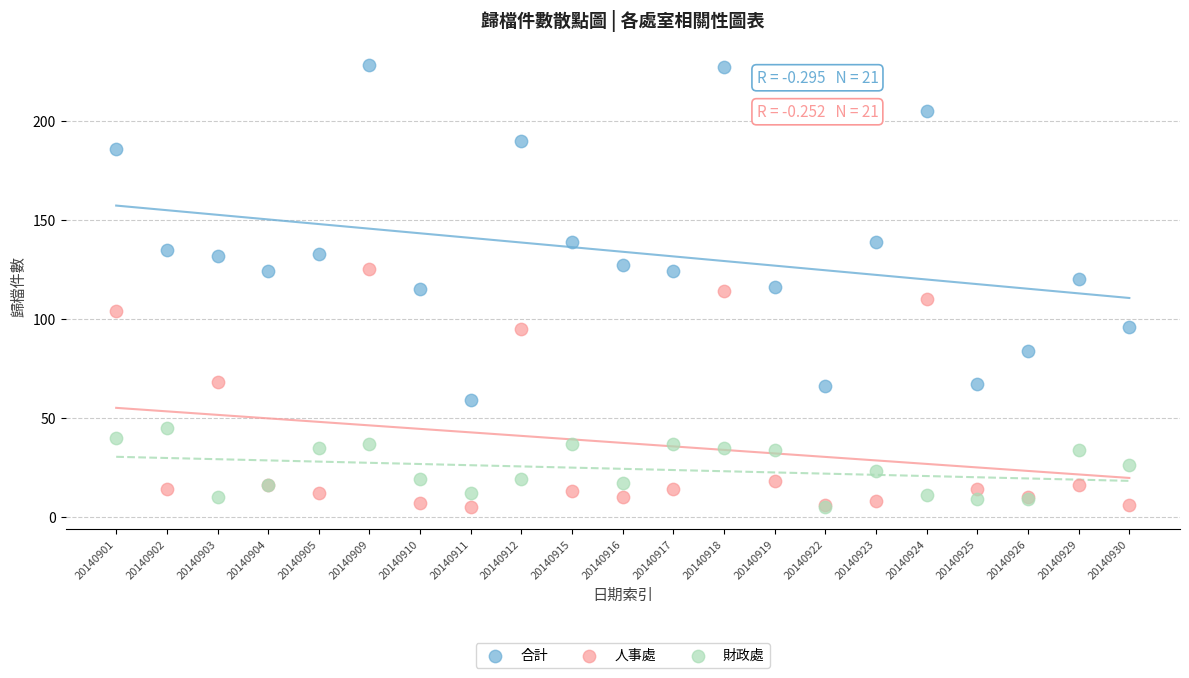

What are all the series names shown in the legend?

合計, 人事處, 財政處